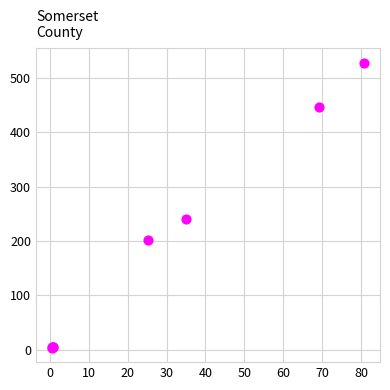

What Y value in the scatter plot is closest to 265?

239.8